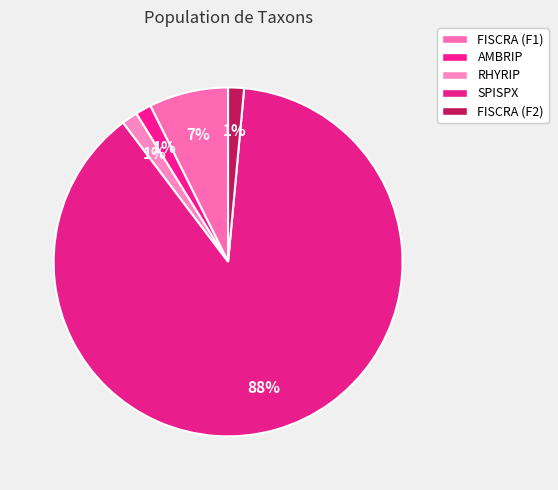

How many segments does this pie chart have?

5